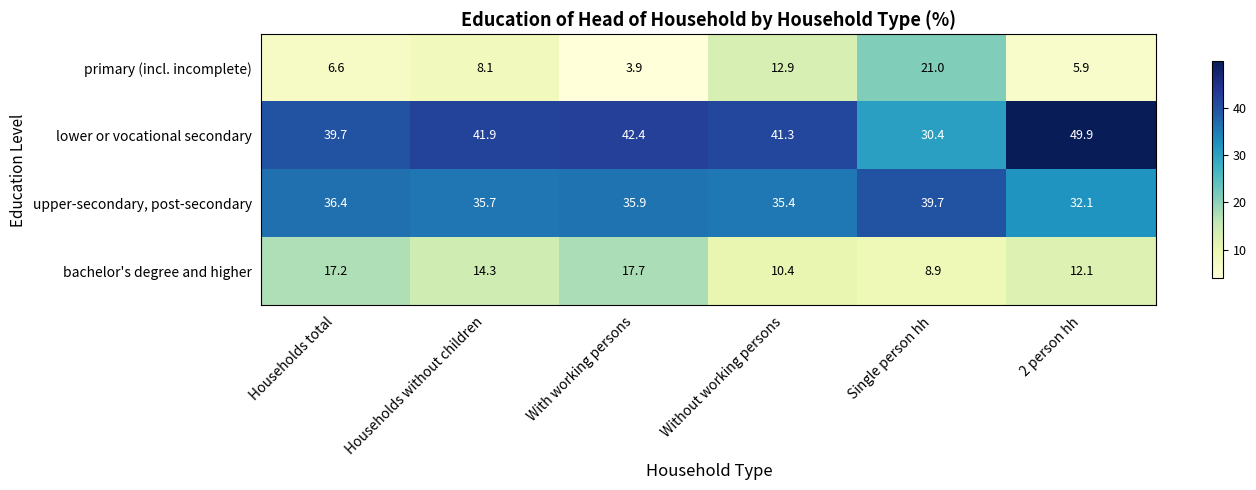

Is the value of bachelor's degree and higher at Single person hh greater than the value of primary (incl. incomplete) at Households without children?

Yes